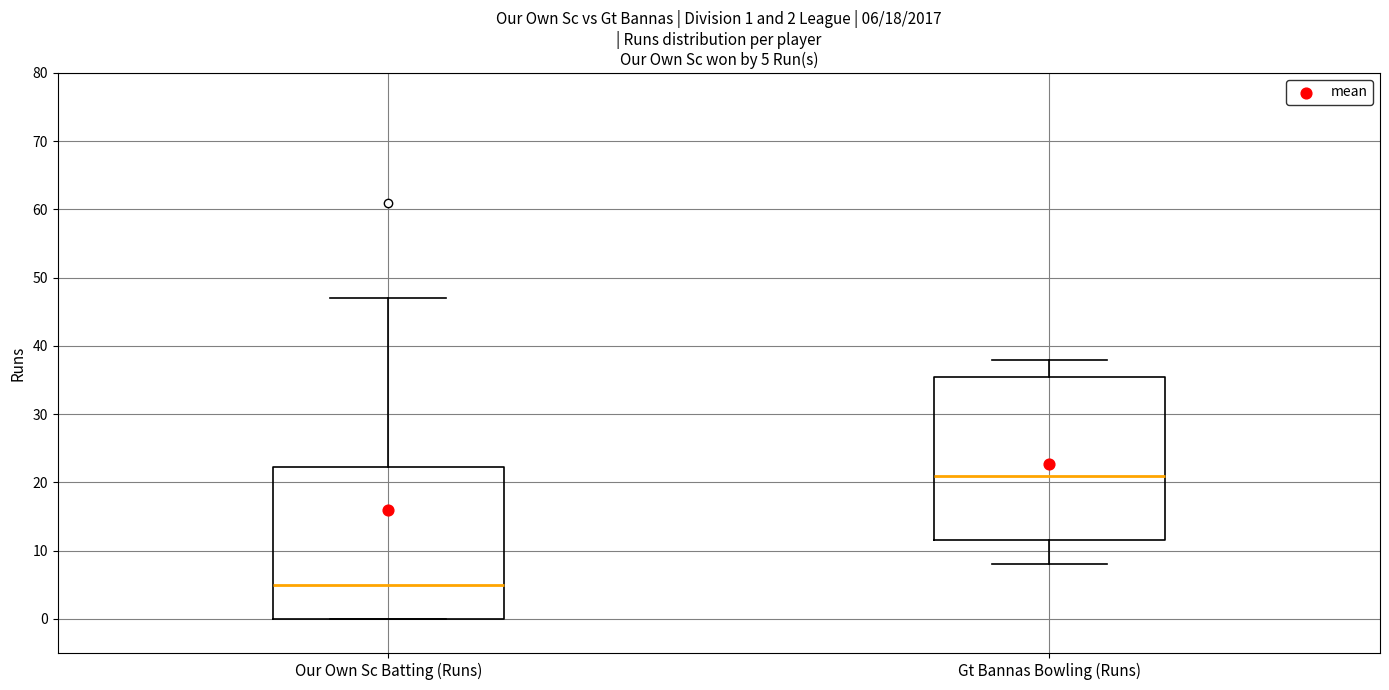

Which box's median line is the lowest?

Our Own Sc Batting (Runs)